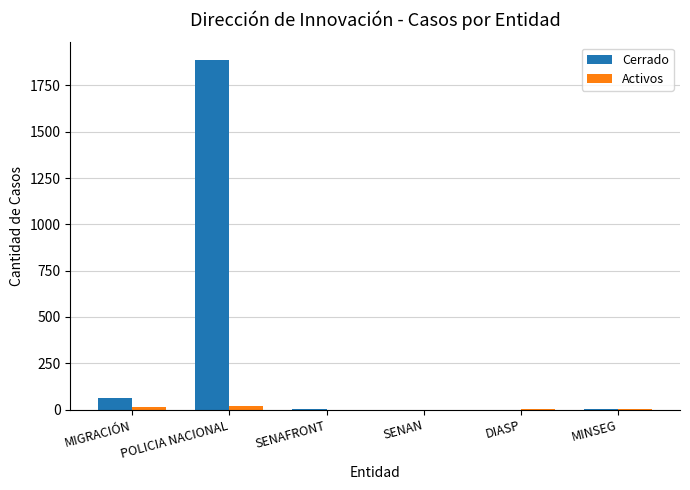

Is the value of Activos at DIASP greater than the value of Cerrado at MIGRACIÓN?

No